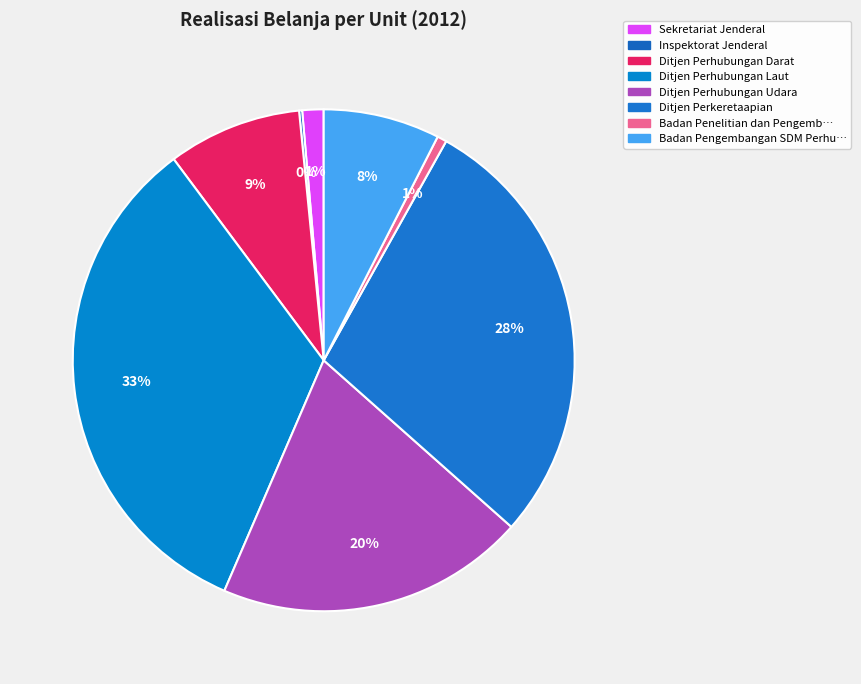

Which slice is the smallest?

Inspektorat Jenderal